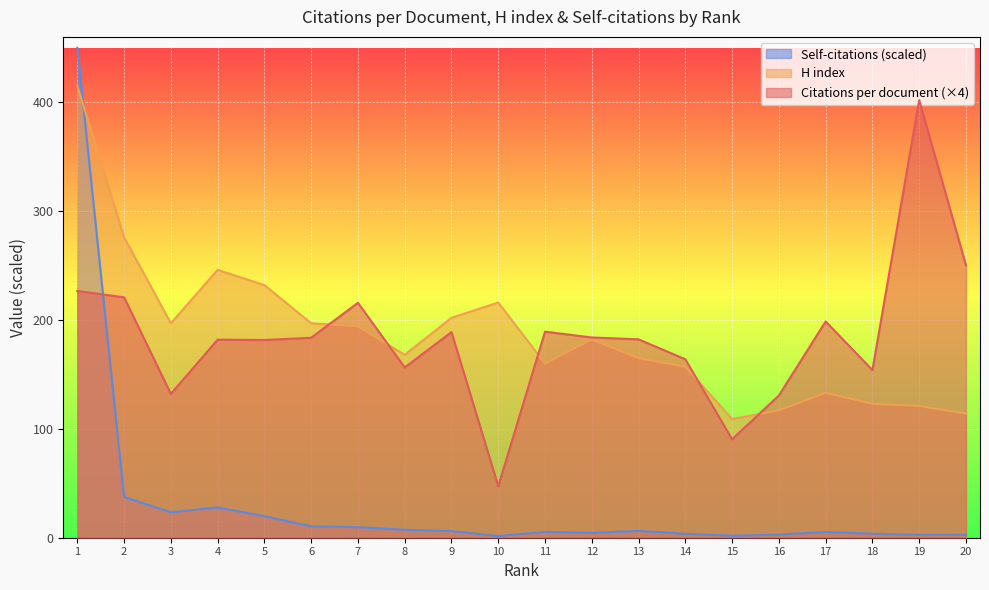

Reading left to right, extract all data points from this chart.

Citations per document: 226.6	220.8	132.1	181.9	181.6	183.7	215.8	156.4	188.9	47.4	189.2	183.9	182.2	163.9	90.4	130.6	198.6	154.0	401.9	250.2
H index: 415.0	276.0	197.0	246.0	232.0	197.0	194.0	168.0	202.0	216.0	160.0	182.0	165.0	157.0	109.0	117.0	133.0	123.0	121.0	114.0
Self-citations: 450.0	37.4	23.4	27.8	19.7	10.5	9.6	7.3	6.1	1.5	5.4	4.5	6.3	3.6	1.8	2.8	5.3	3.7	2.6	2.6